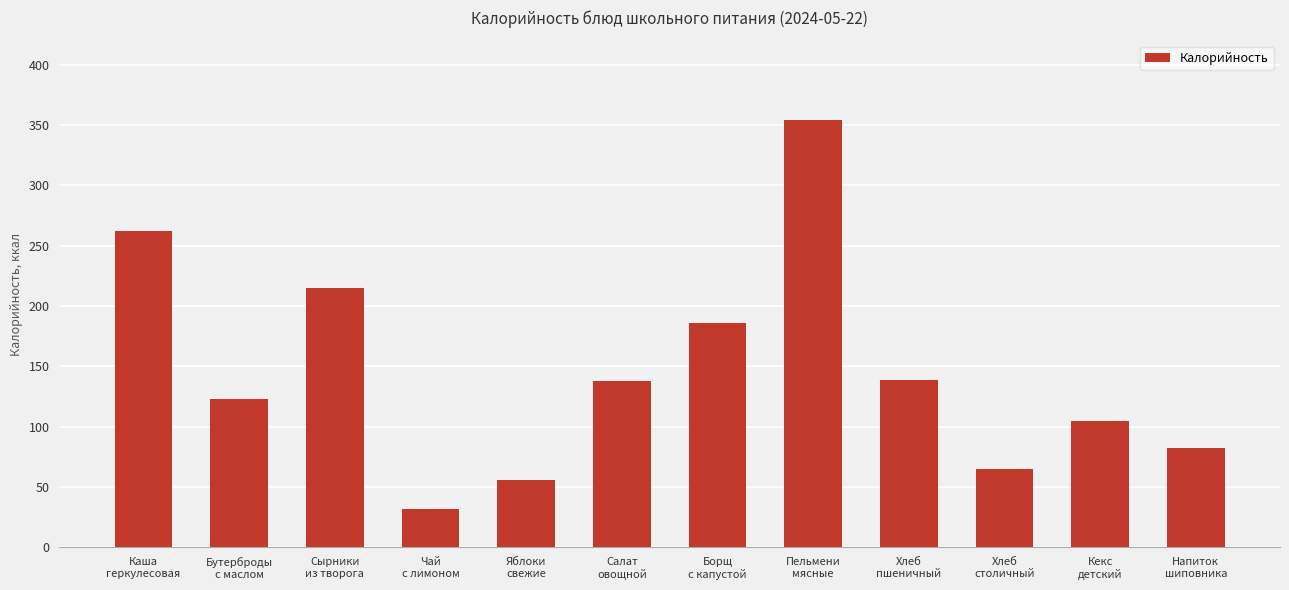

What is the smallest value displayed?

32